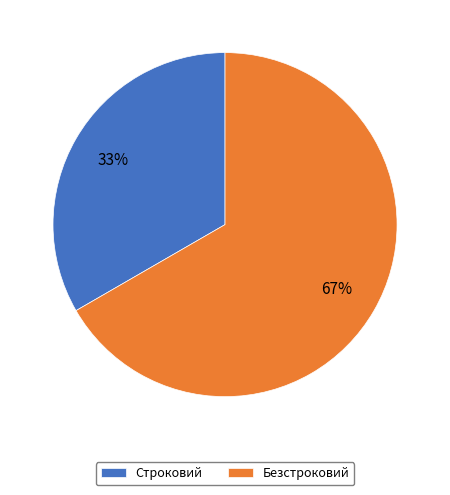

Is the sum of Строковий and Безстроковий greater than half?

Yes